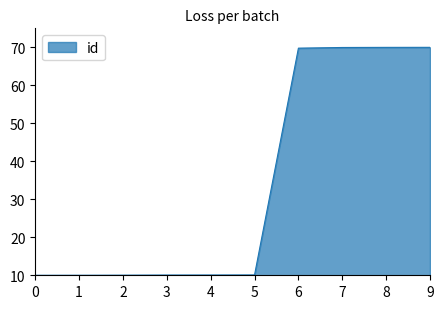

Does the chart have visible grid lines?

No